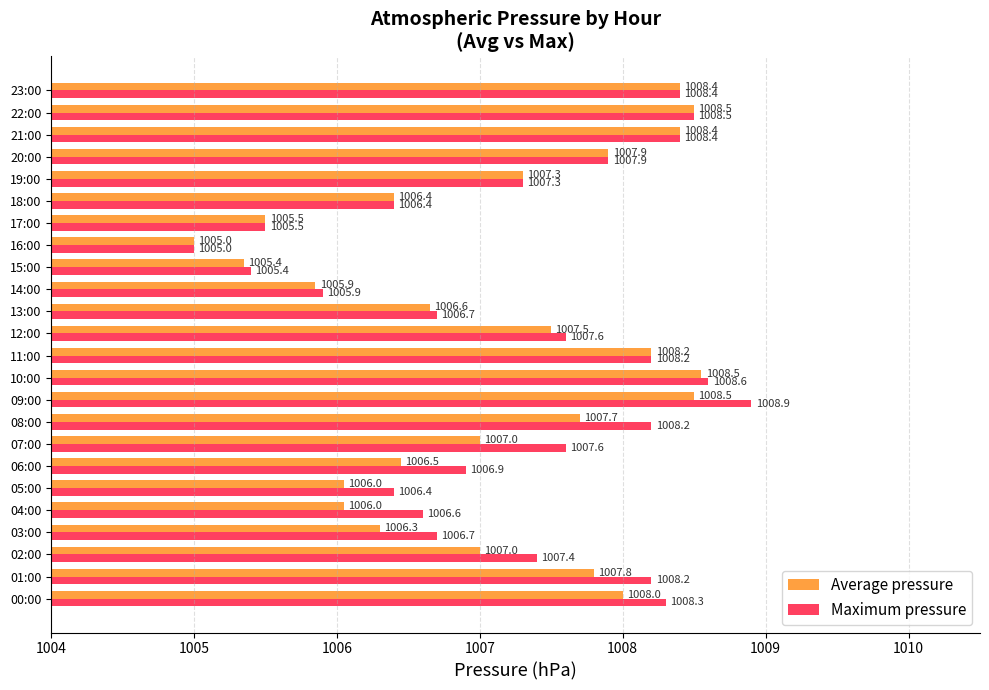

The Average pressure series shows 1808.7 at 01:00. True or false?

False